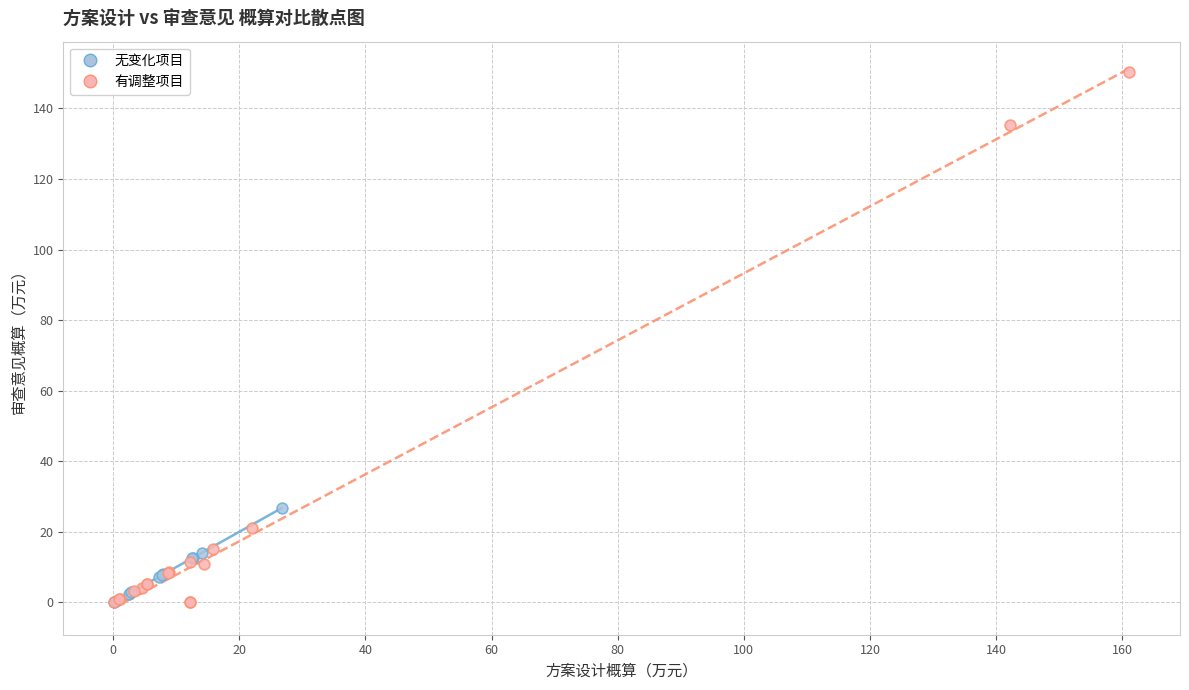

Which series has the largest Y range (max minus min)?

有调整项目